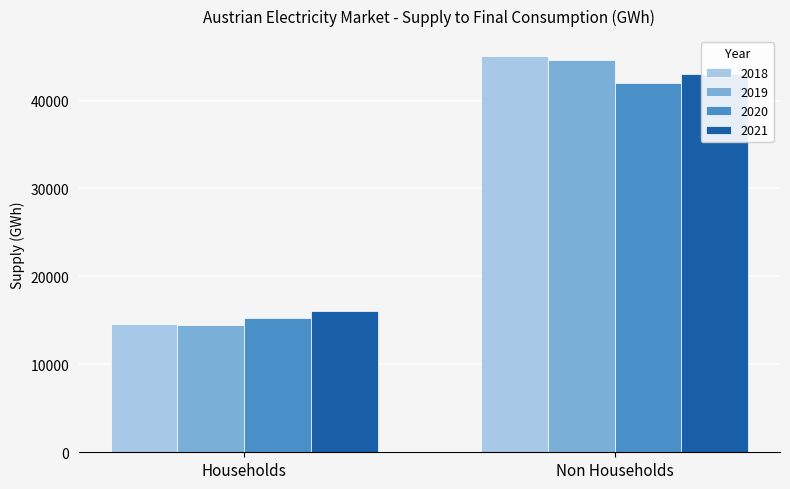

What is the label of the 2nd bar from the left?

Non Households